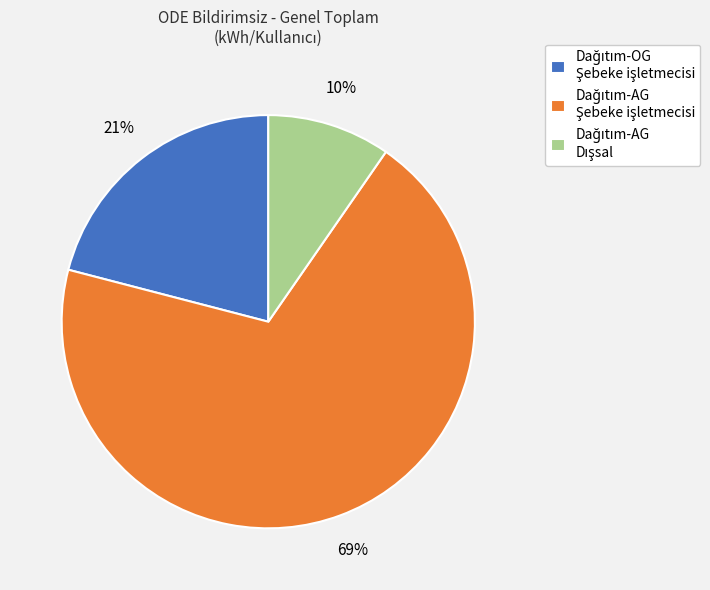

Is there any slice that represents more than half of the pie?

Yes